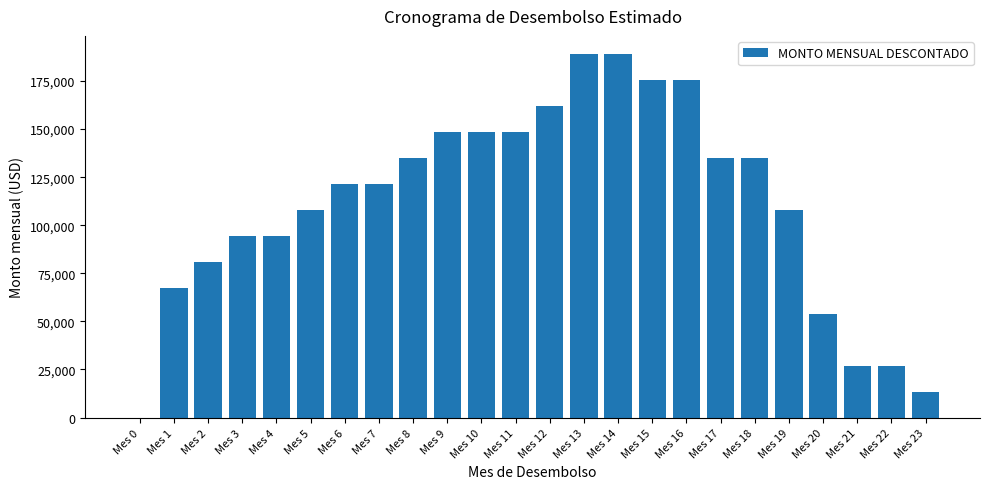

How many series are shown in this chart?

1